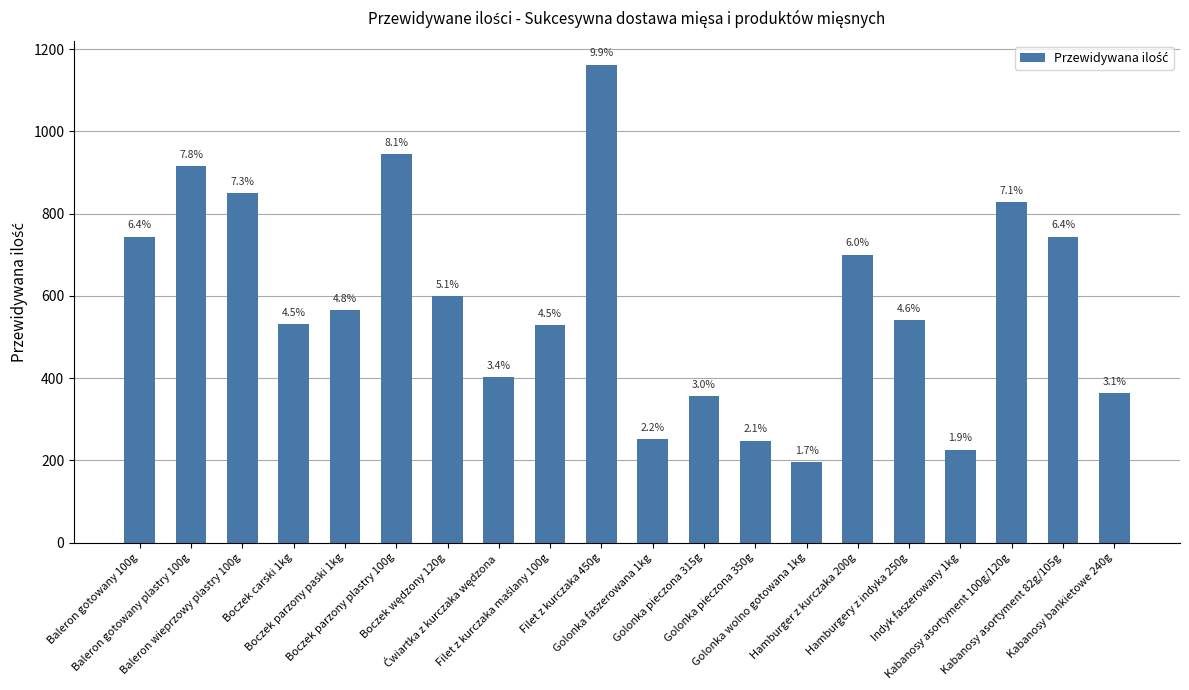

Are the bars horizontal?

No